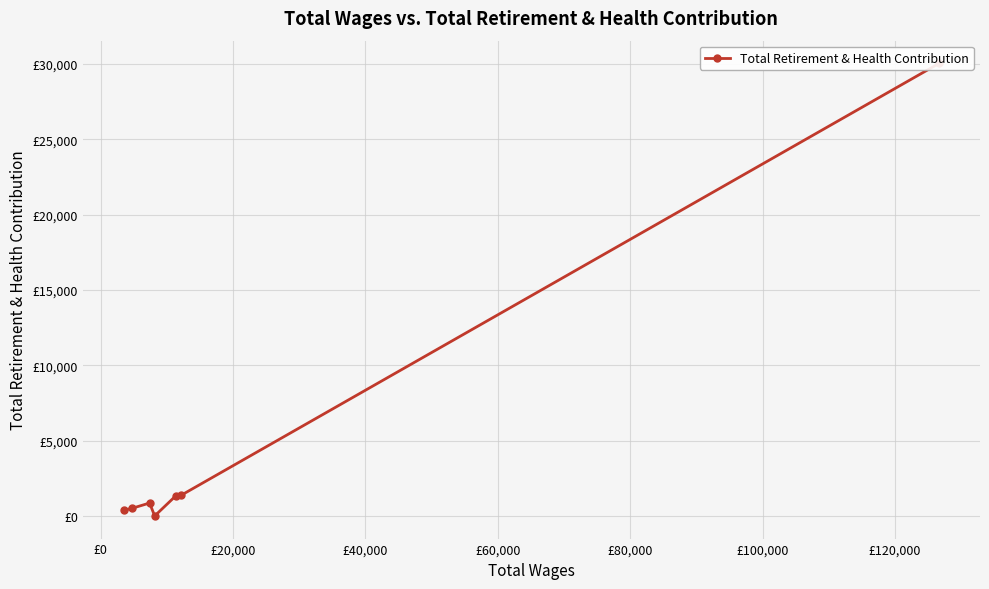

How many values are above zero?

6